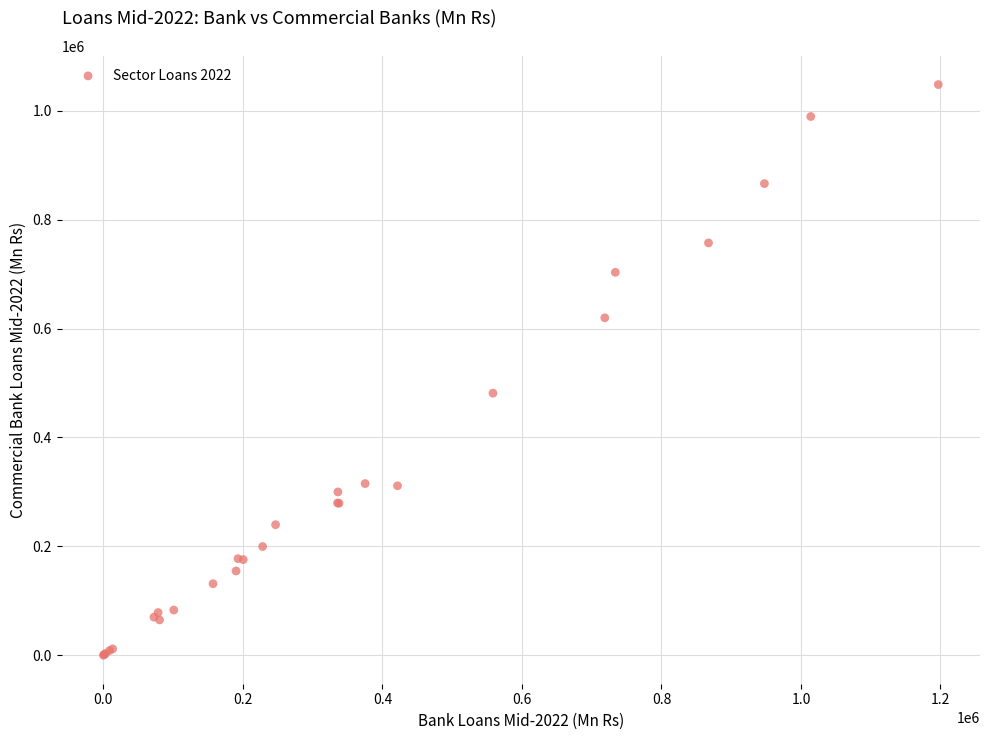

What Y value in the scatter plot is closest to 524203?

481430.3